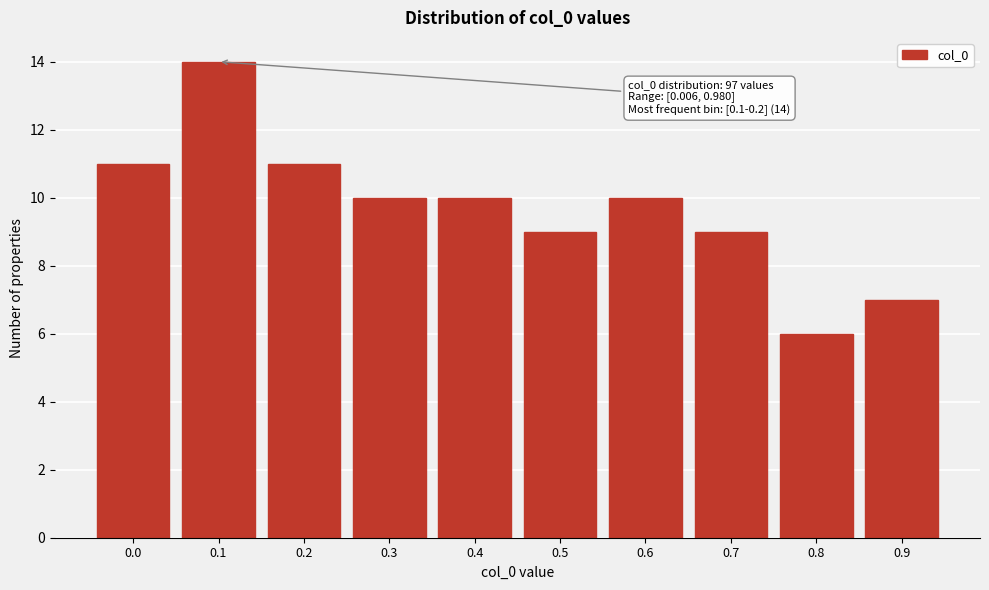

Reading left to right, transcribe all the data shown in this chart.

0.0=11	0.1=14	0.2=11	0.3=10	0.4=10	0.5=9	0.6=10	0.7=9	0.8=6	0.9=7